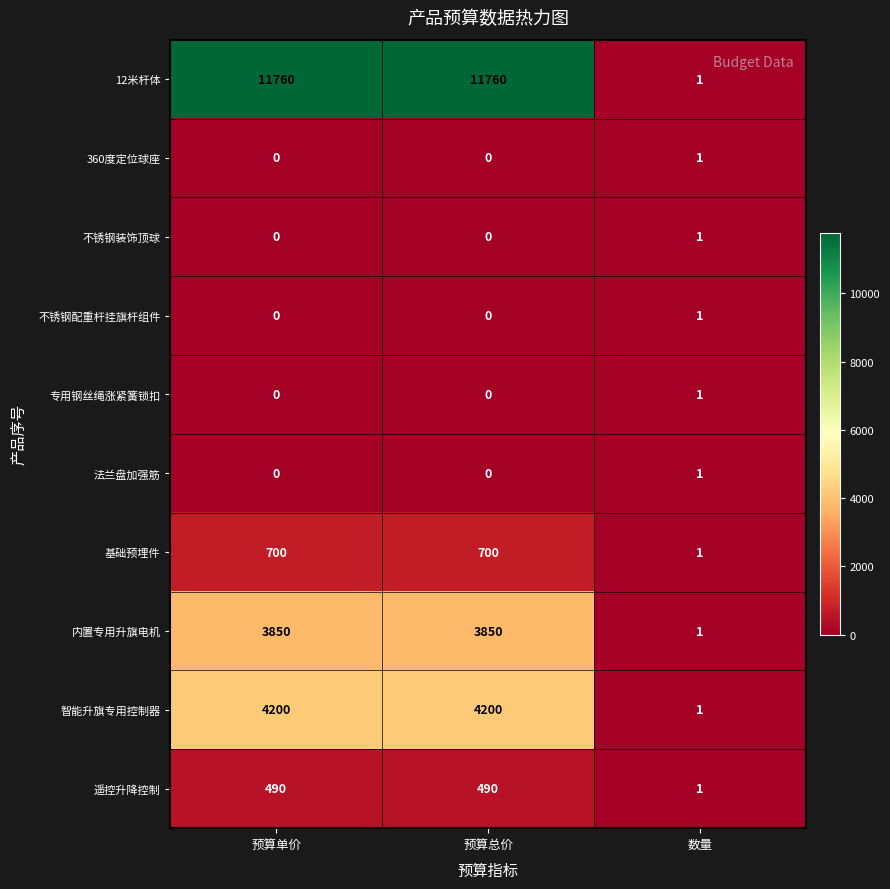

Reading left to right, extract all data points from this chart.

12米杆体: 11760	11760	1
360度定位球座: 0	0	1
不锈钢装饰顶球: 0	0	1
不锈钢配重杆挂旗杆组件: 0	0	1
专用钢丝绳涨紧簧锁扣: 0	0	1
法兰盘加强筋: 0	0	1
基础预埋件: 700	700	1
内置专用升旗电机: 3850	3850	1
智能升旗专用控制器: 4200	4200	1
遥控升降控制: 490	490	1